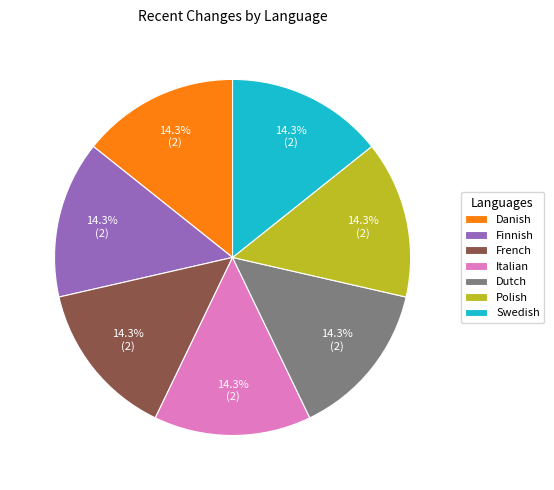

Combined, what portion of the pie is Finnish and Swedish?

28.6%